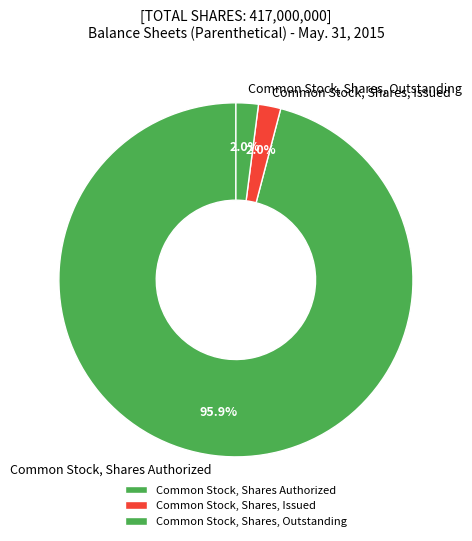

Between Common Stock, Shares, Outstanding and Common Stock, Shares Authorized, which is larger?

Common Stock, Shares Authorized